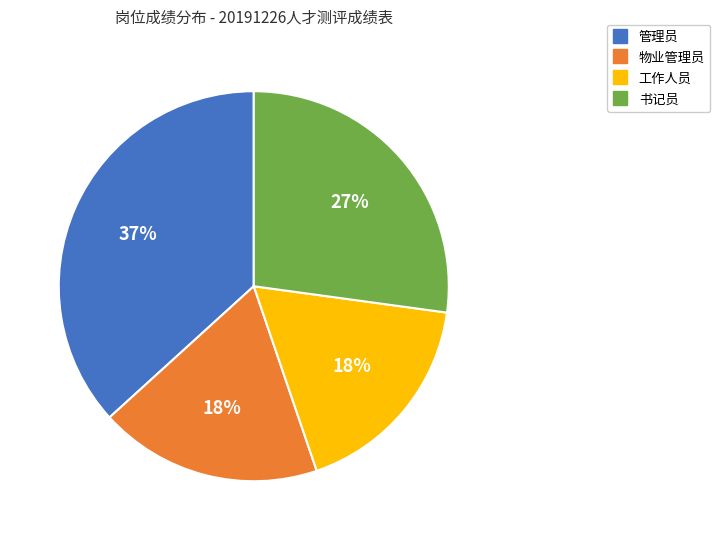

To the nearest percent, what is the difference between the largest and smallest slice percentages?

19%